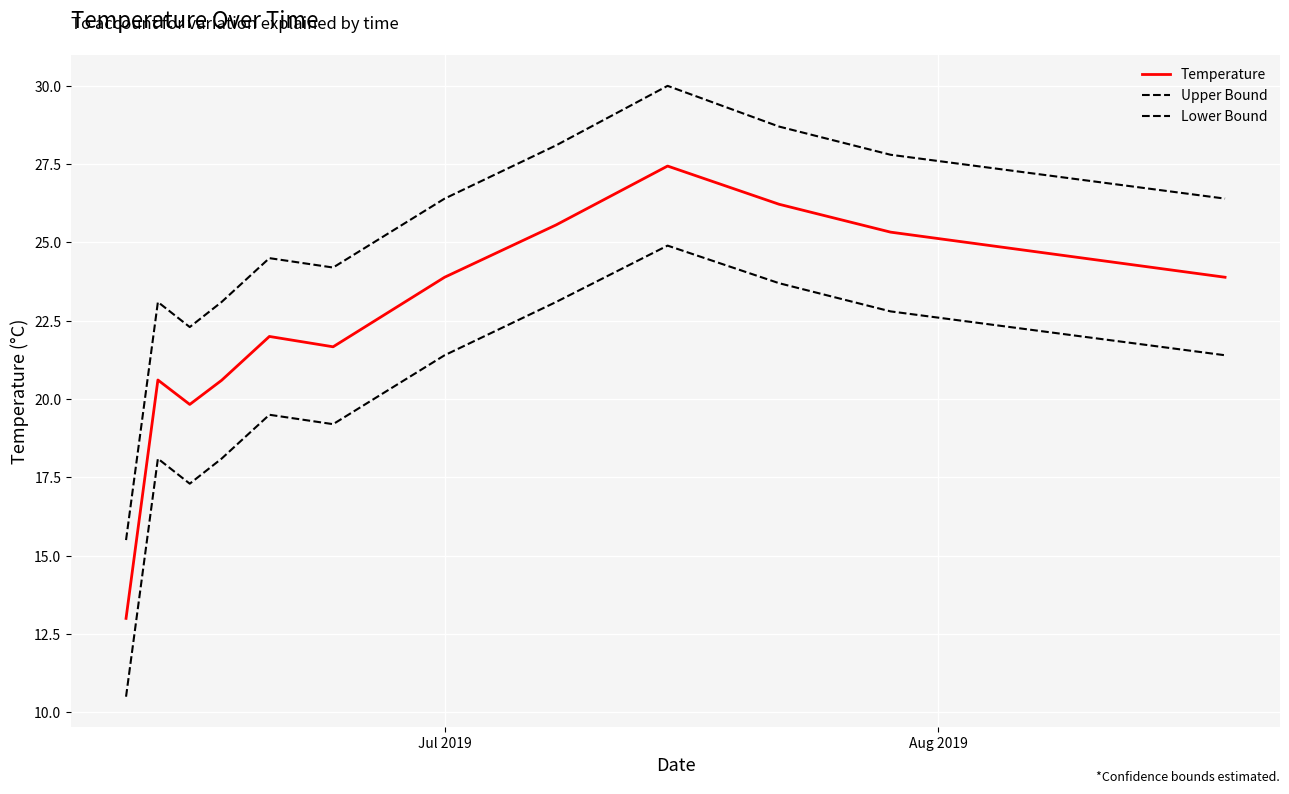

Which series has the largest range (max minus min)?

Upper Bound